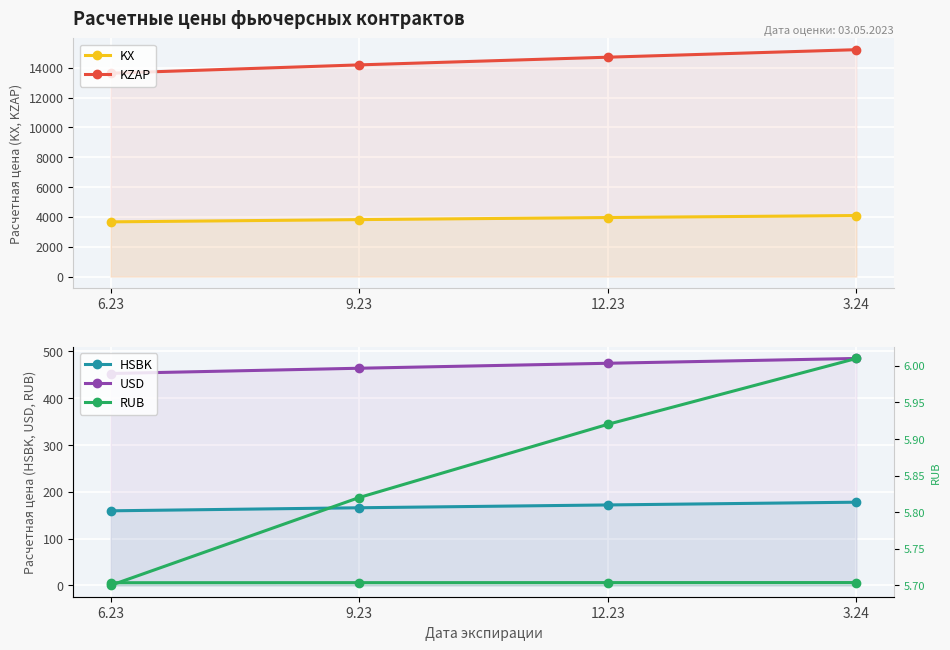

True or false: HSBK and KZAP intersect in this chart.

False